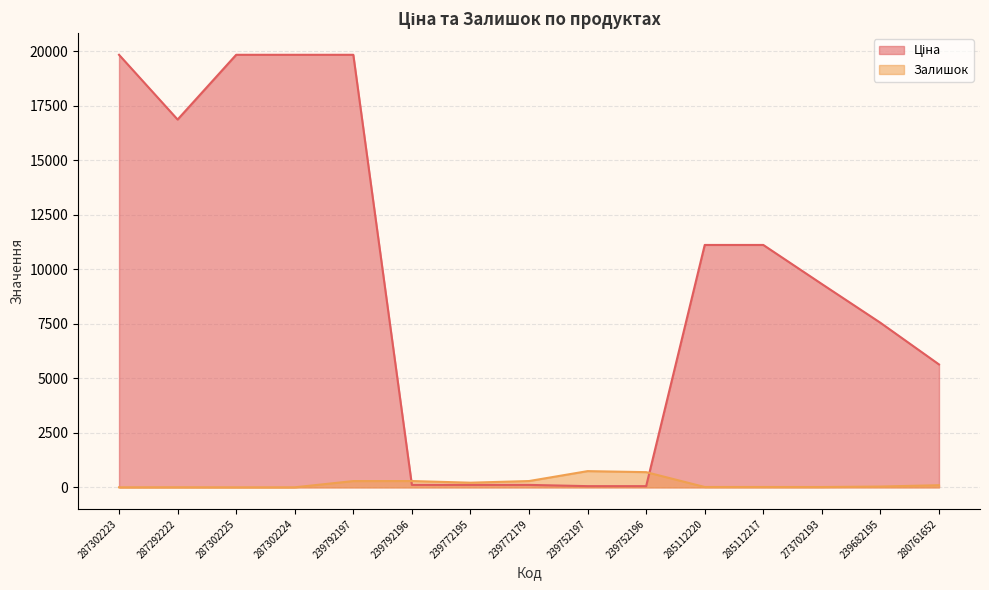

At which category does Ціна reach its first local valley?

287292222